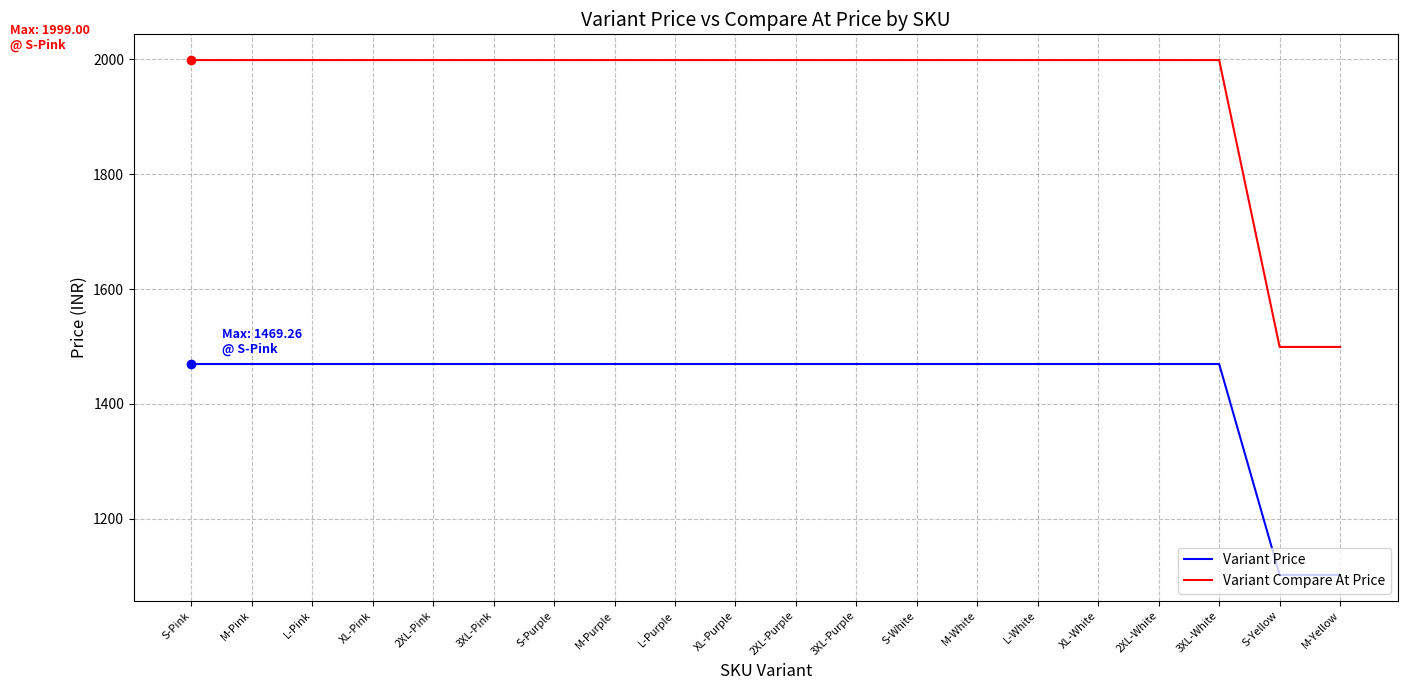

At how many categories does at least one series exceed 1782?

18